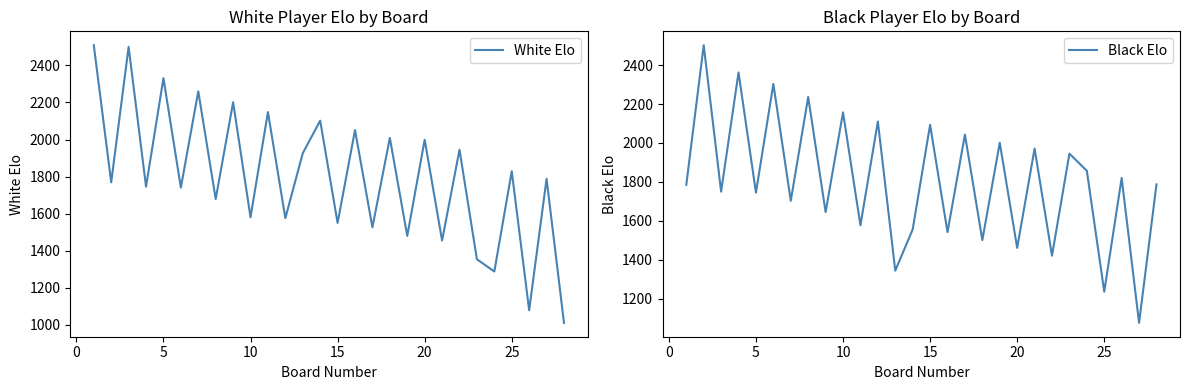

What is the maximum value for White Elo?

2509